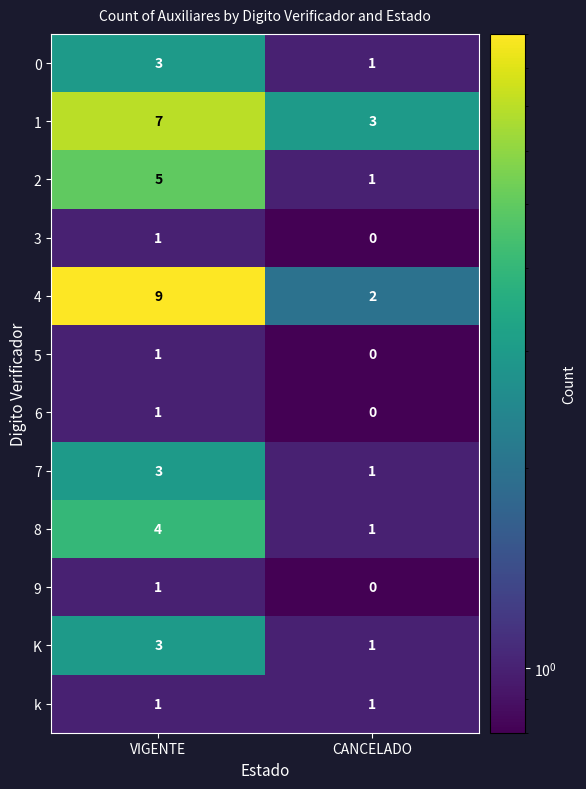

What is the approximate value of 2 at VIGENTE?

5